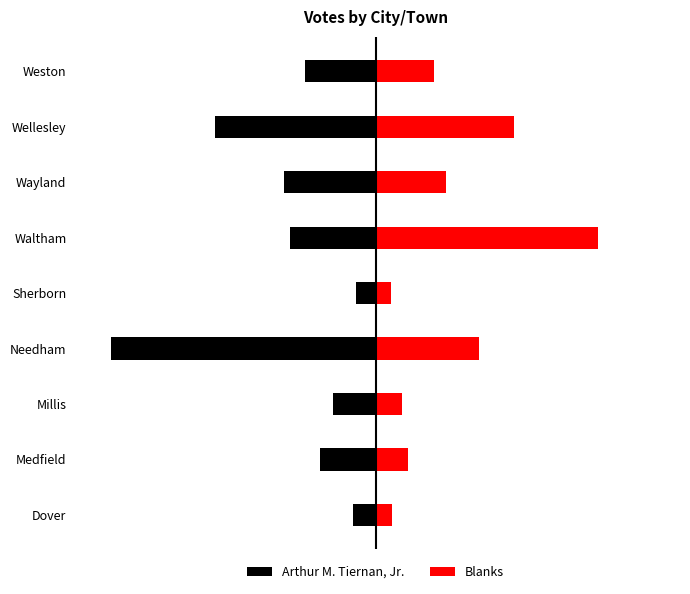

True or false: Blanks has a value of 305 at Millis.

True